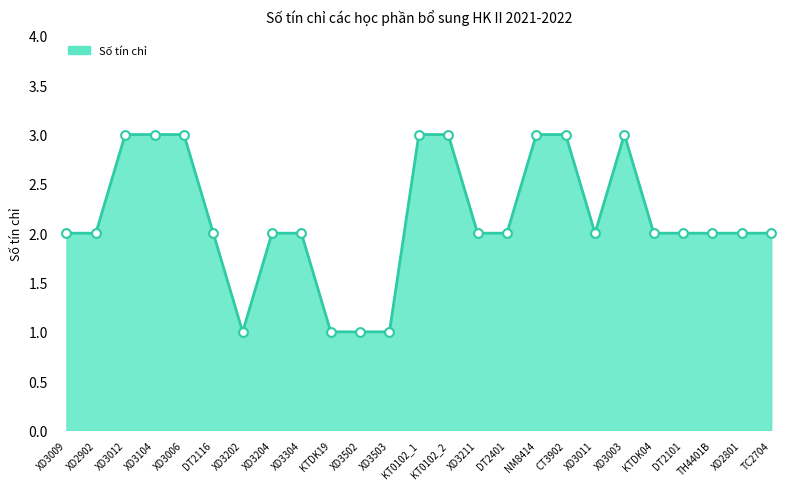

Between XD3202 and XD3011, which is larger?

XD3011